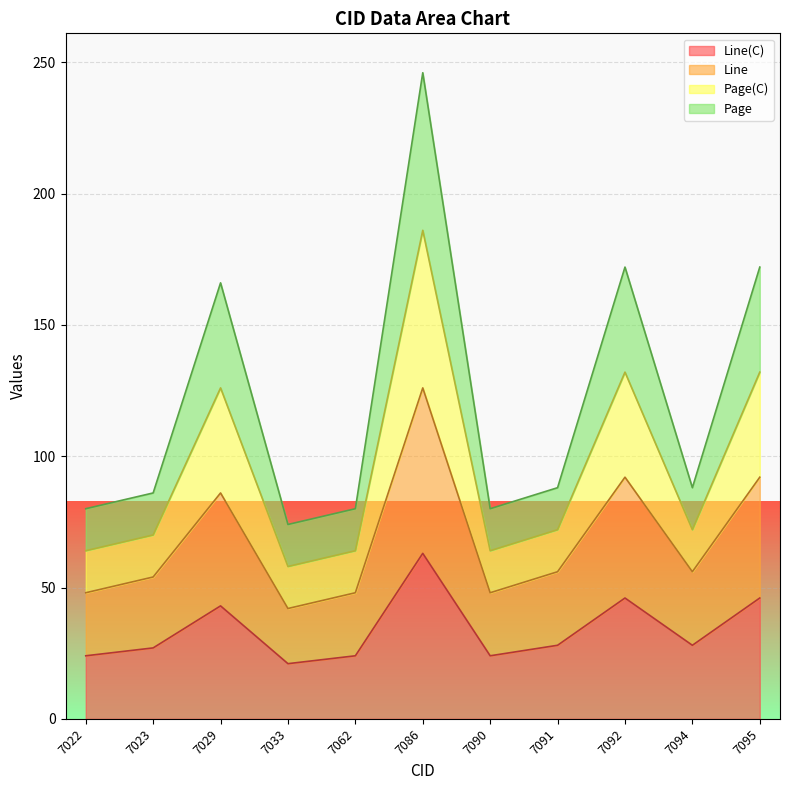

Which category has the lowest value across all series?

7033